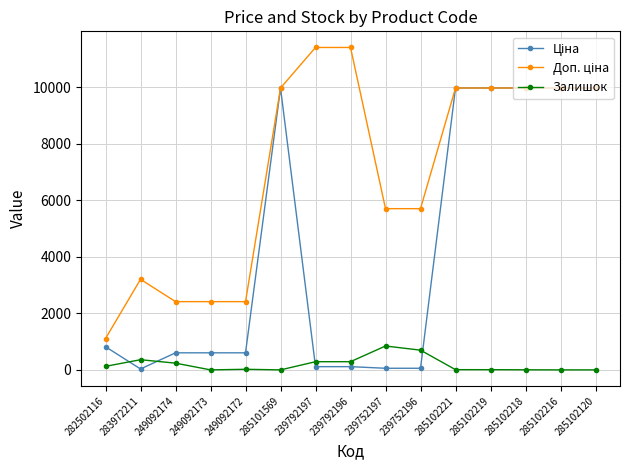

True or false: Залишок has more than 0 interior local peaks.

True